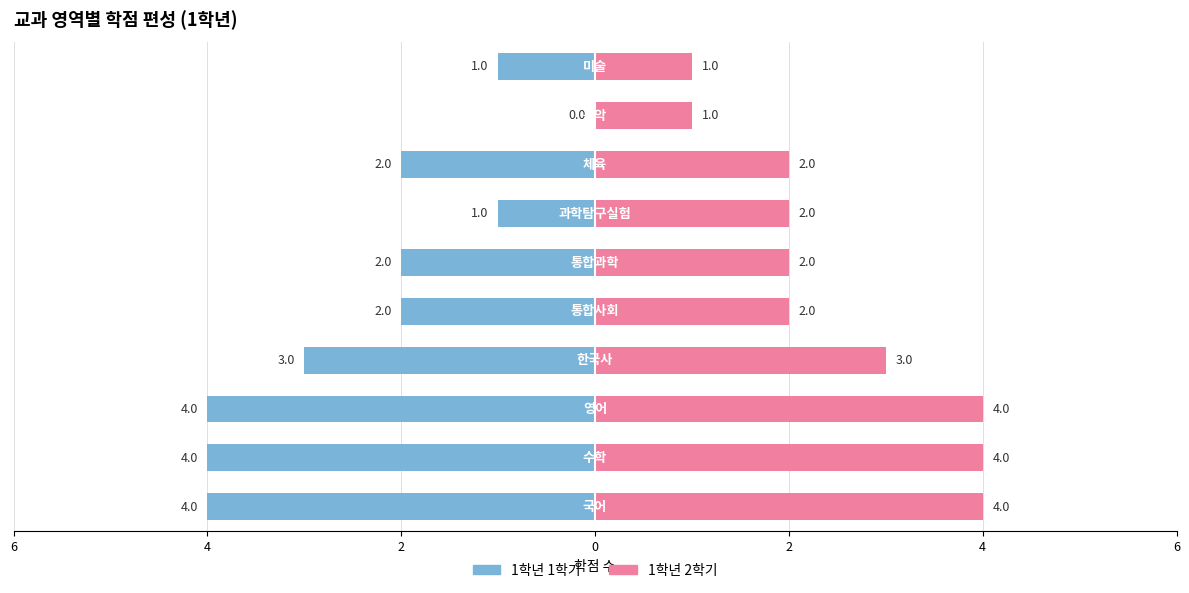

Count the 1학년 2학기 values in the range 2 to 4.

8